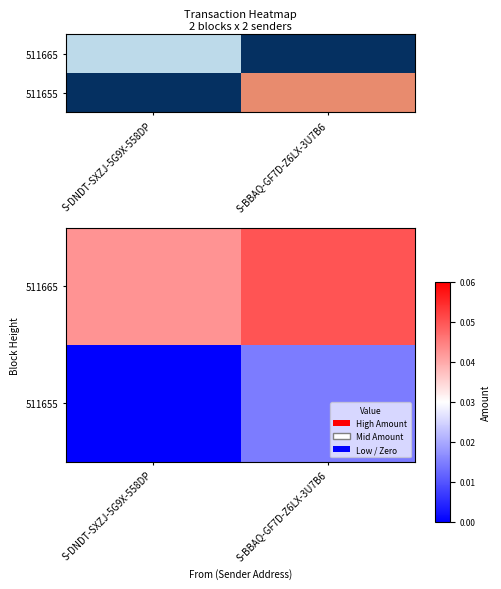

At which category does the chart reach its minimum across all series?

S-DNDT-SXZJ-5G9X-558DP